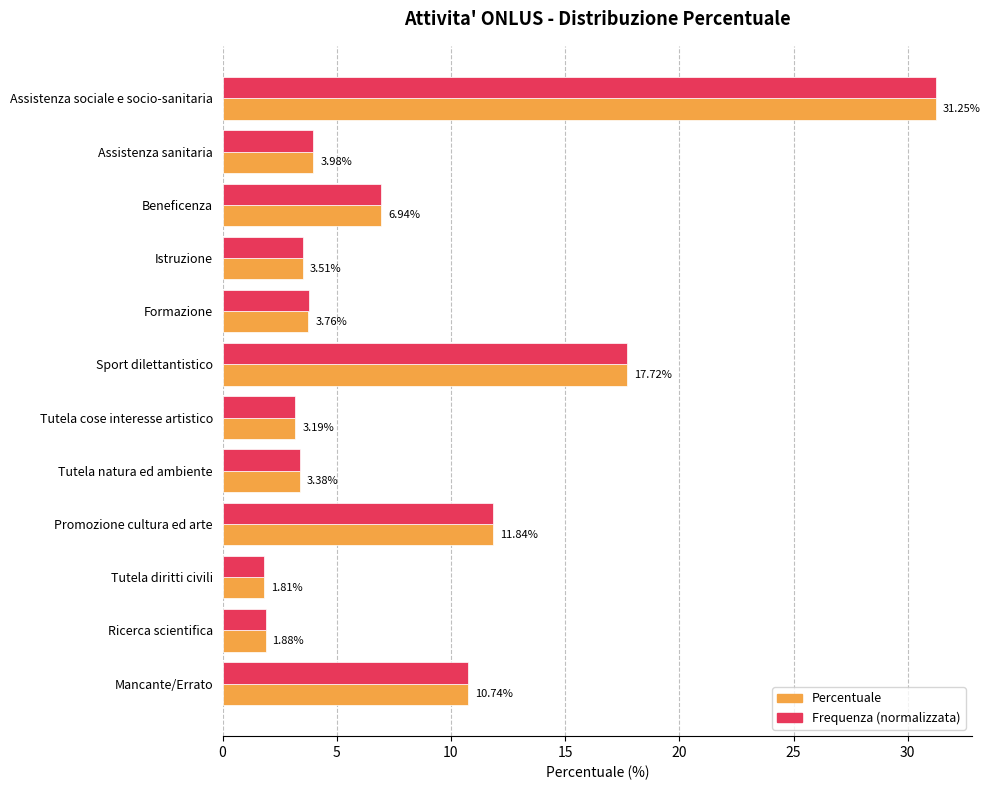

Rank the categories by Percentuale value from highest to lowest.

Assistenza sociale e socio-sanitaria, Sport dilettantistico, Promozione cultura ed arte, Mancante/Errato, Beneficenza, Assistenza sanitaria, Formazione, Istruzione, Tutela natura ed ambiente, Tutela cose interesse artistico, Ricerca scientifica, Tutela diritti civili